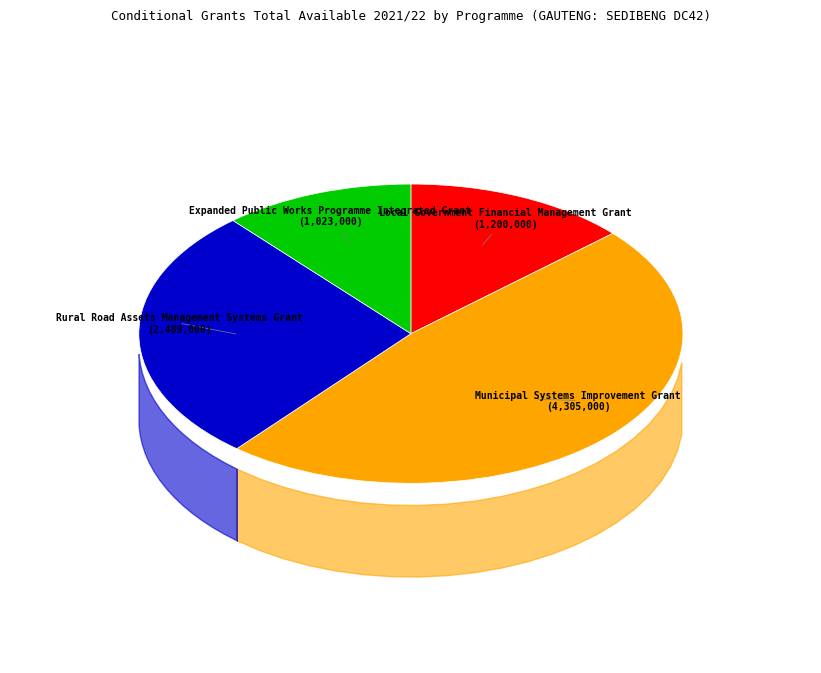

Which has a higher value, Local Government Financial Management Grant or Rural Road Assets Management Systems Grant?

Rural Road Assets Management Systems Grant